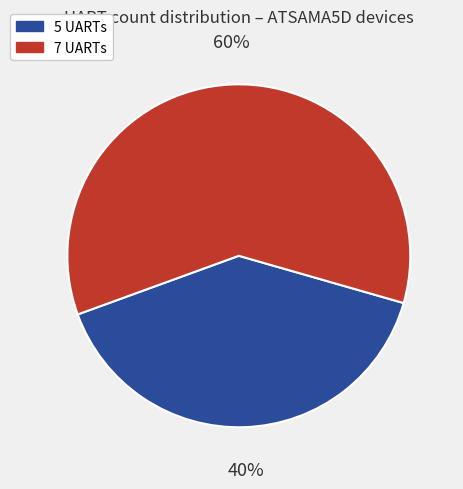

Do 5 UARTs and 7 UARTs together represent more than half of the pie?

Yes